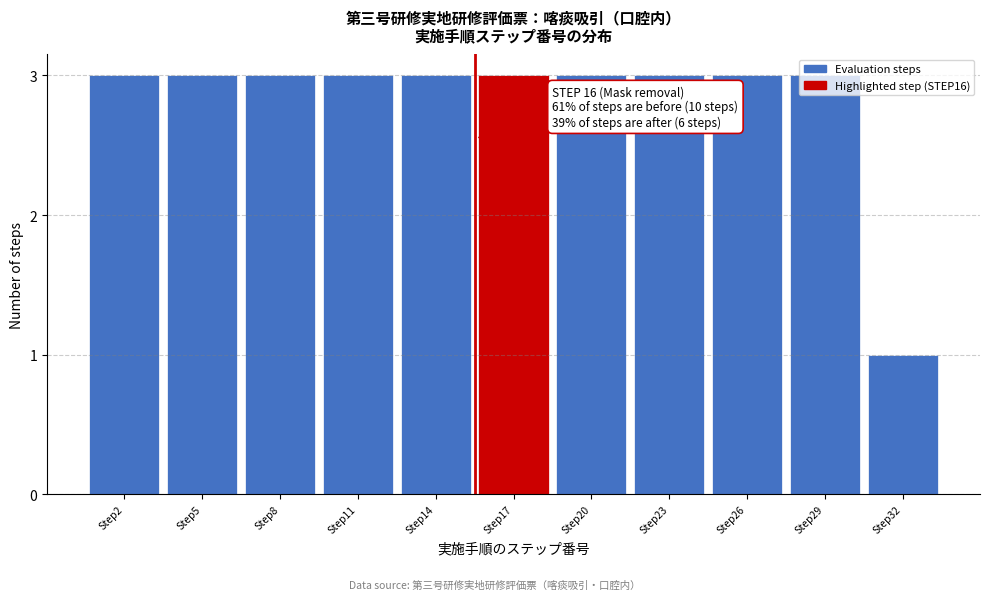

Which has a higher value, Step26 or Step32?

Step26